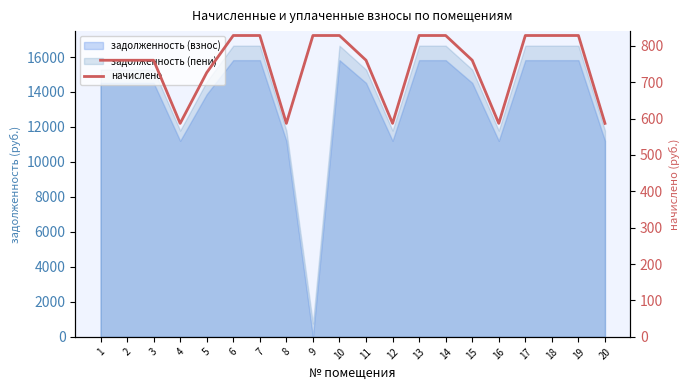

What is the minimum value shown in the chart?

586.9